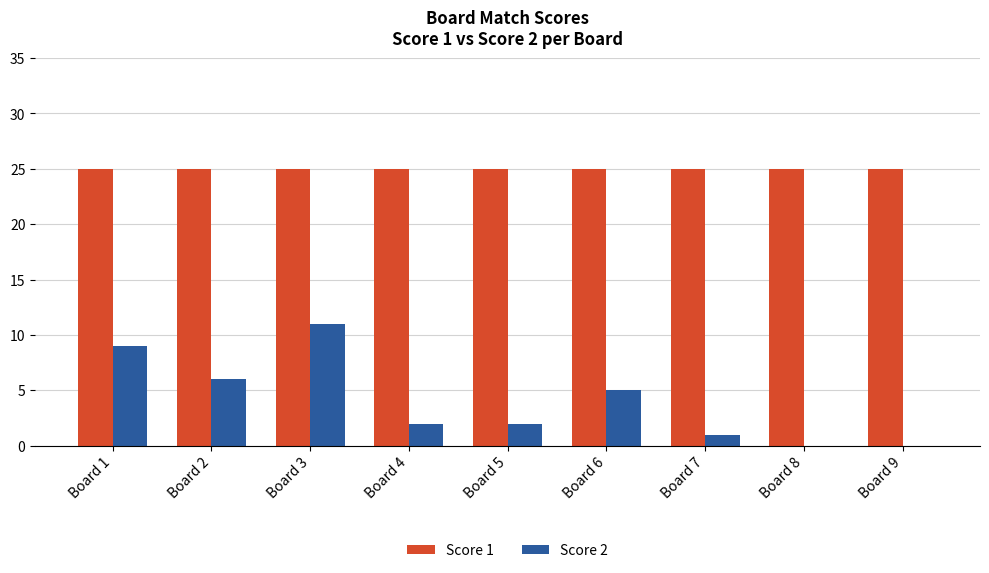

Is it true that Score 1 equals 33 at Board 5?

False